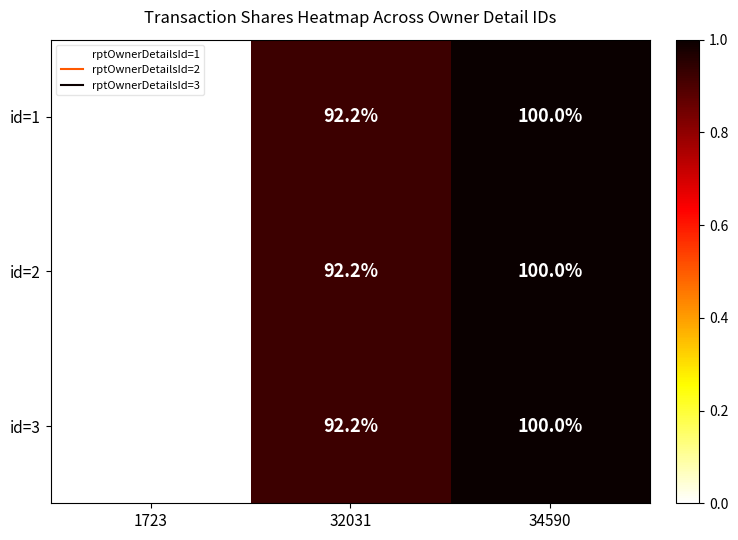

At which label does id=2 reach its minimum?

1723